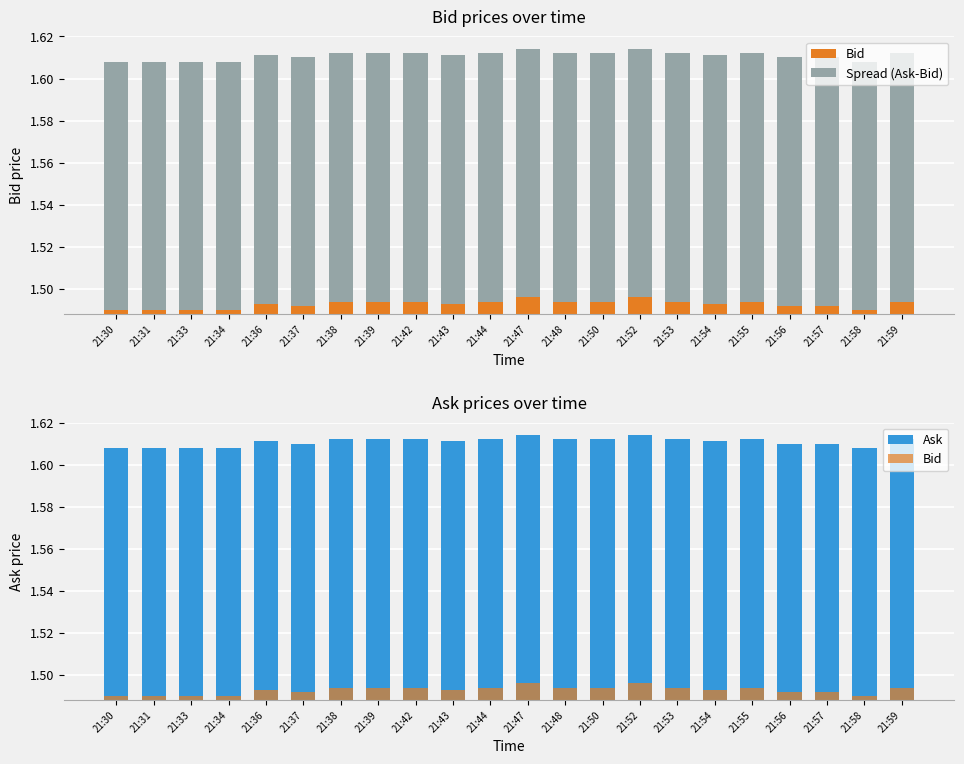

How many groups of bars are there?

22